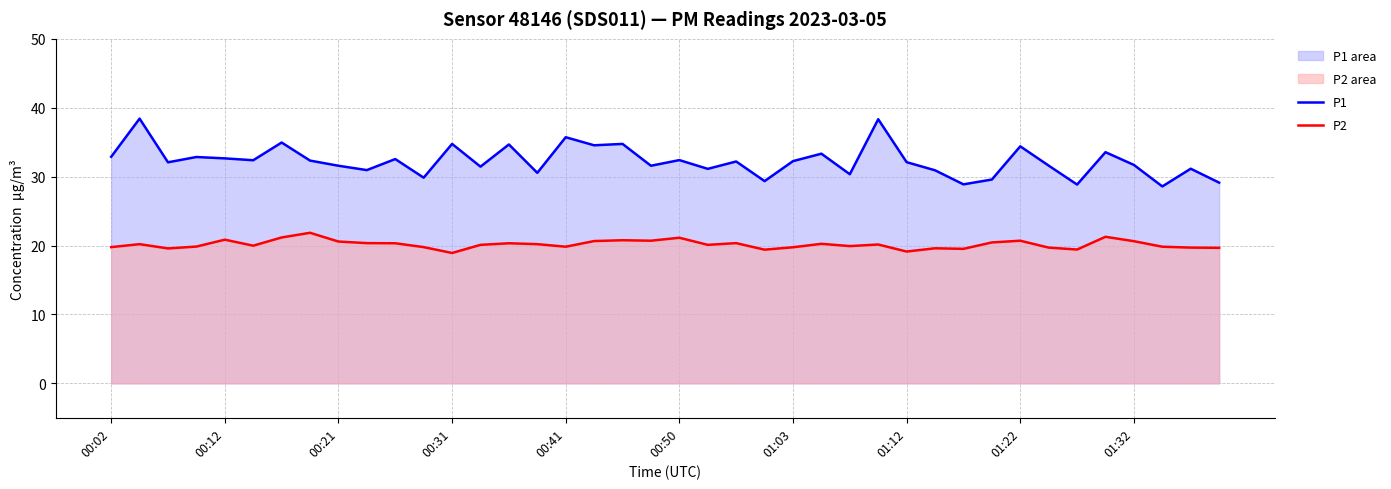

How many values in the P1 series exceed 32?

22